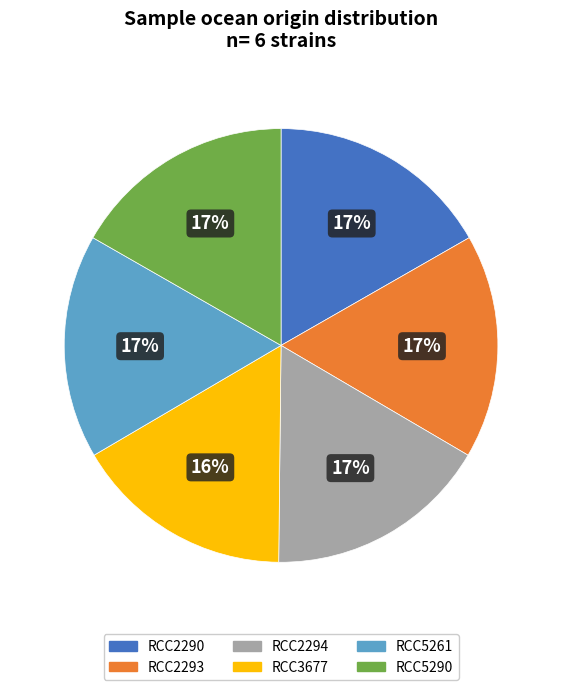

How many segments does this pie chart have?

6